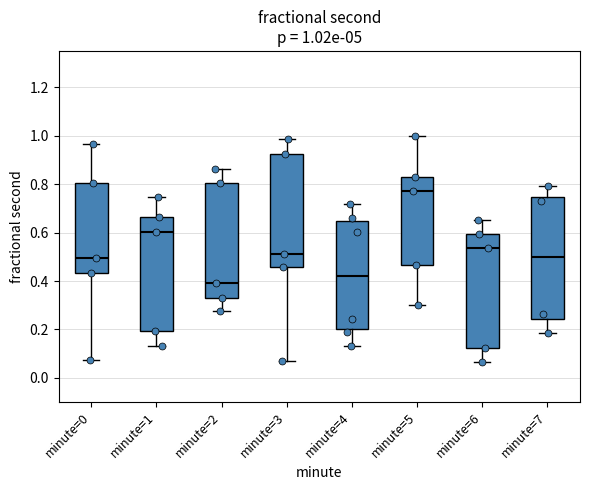

Which box has the highest median line?

minute=5